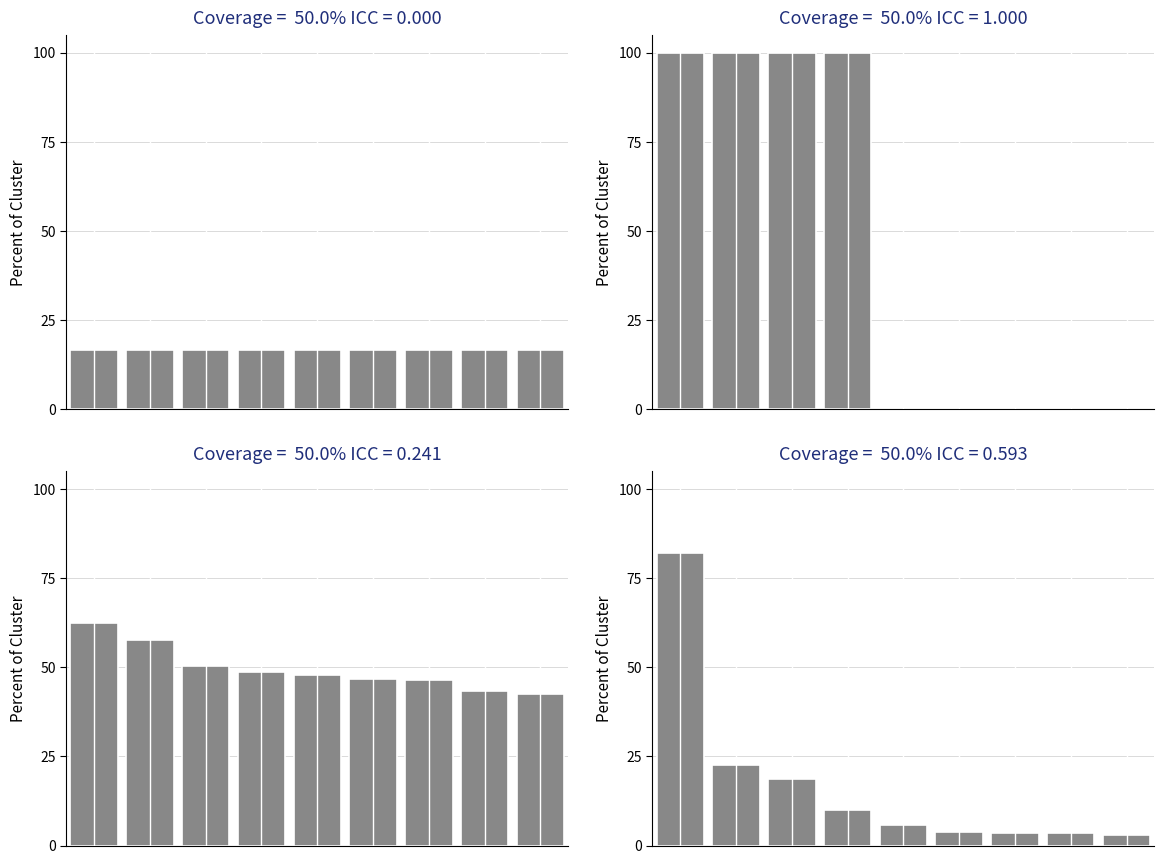

At which category does the chart reach its minimum across all series?

8